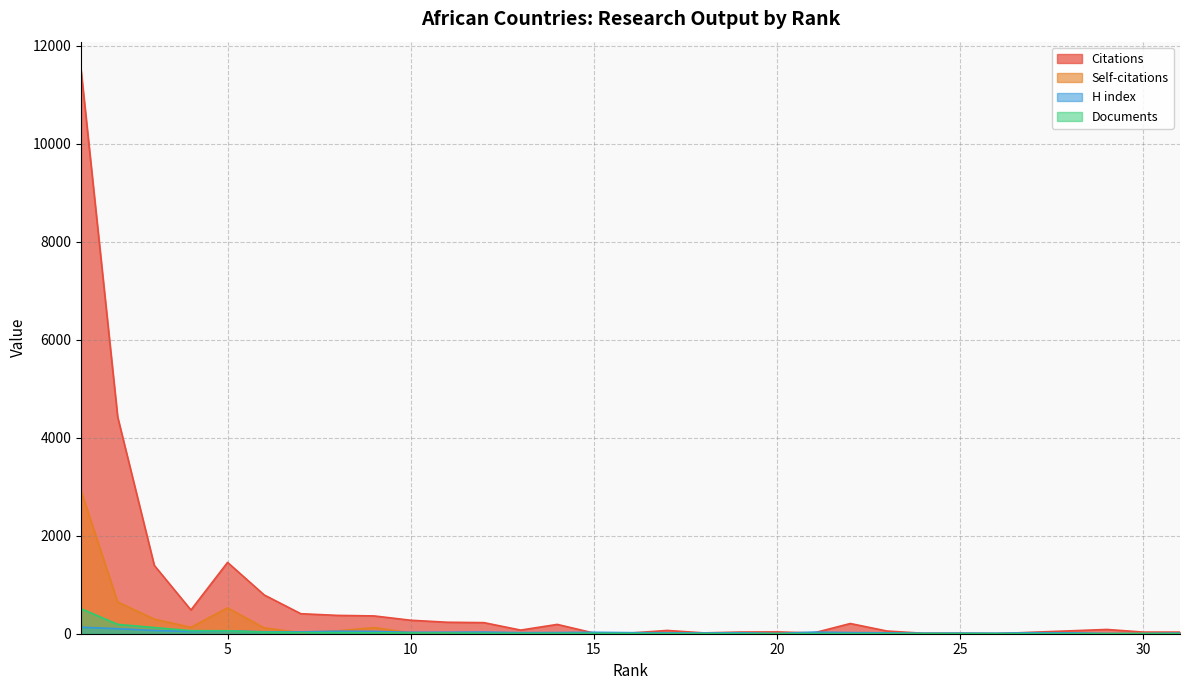

Which series has the largest range (max minus min)?

Citations